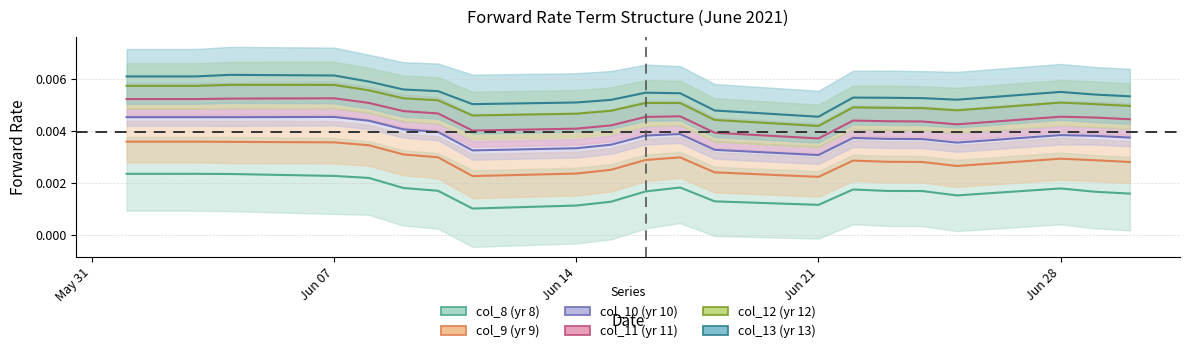

True or false: col_13 and col_10 cross at least once.

False